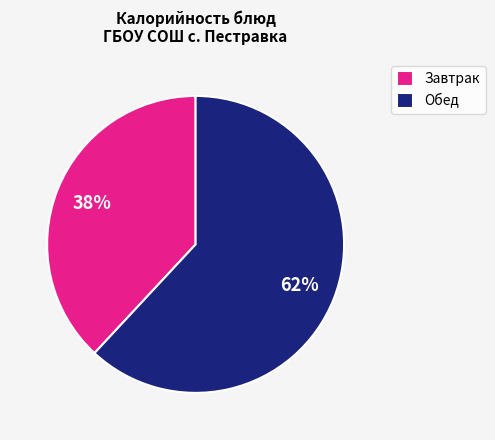

Rank the categories by value from lowest to highest.

Завтрак, Обед